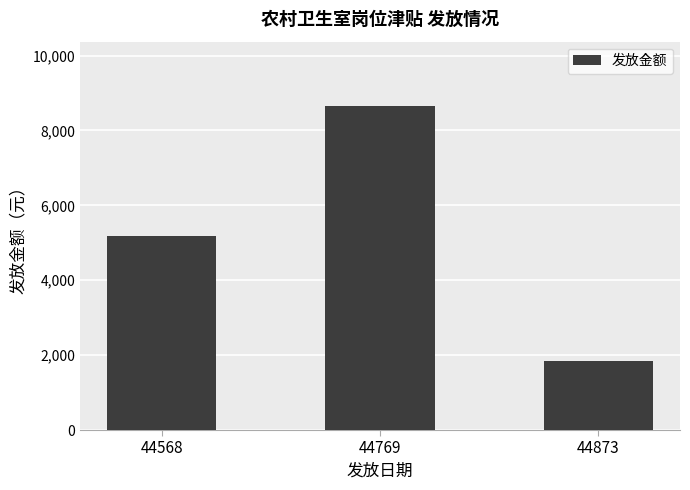

True or false: the data shows 2473.6 at 44873.

False